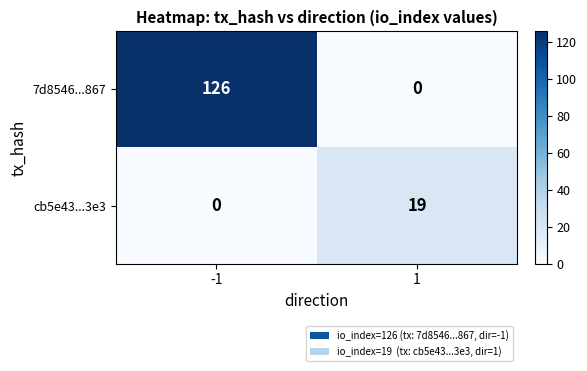

The cb5e43...3e3 series shows 8 at -1. True or false?

False